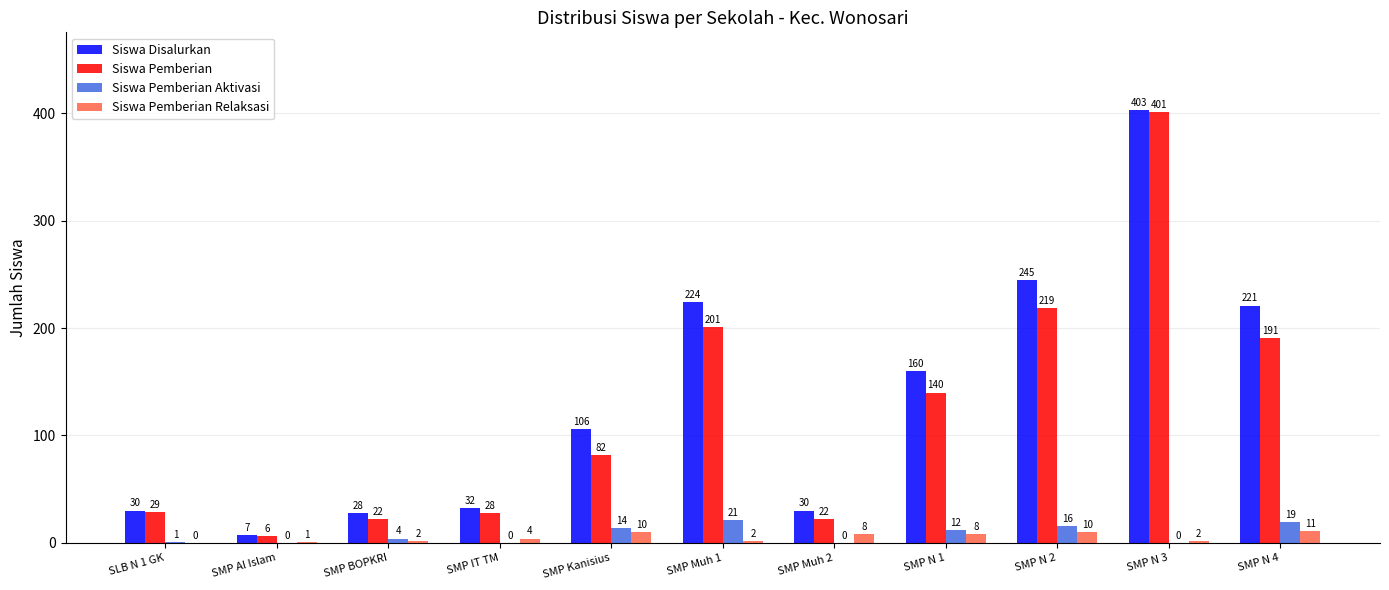

Count the number of data series in this chart.

4